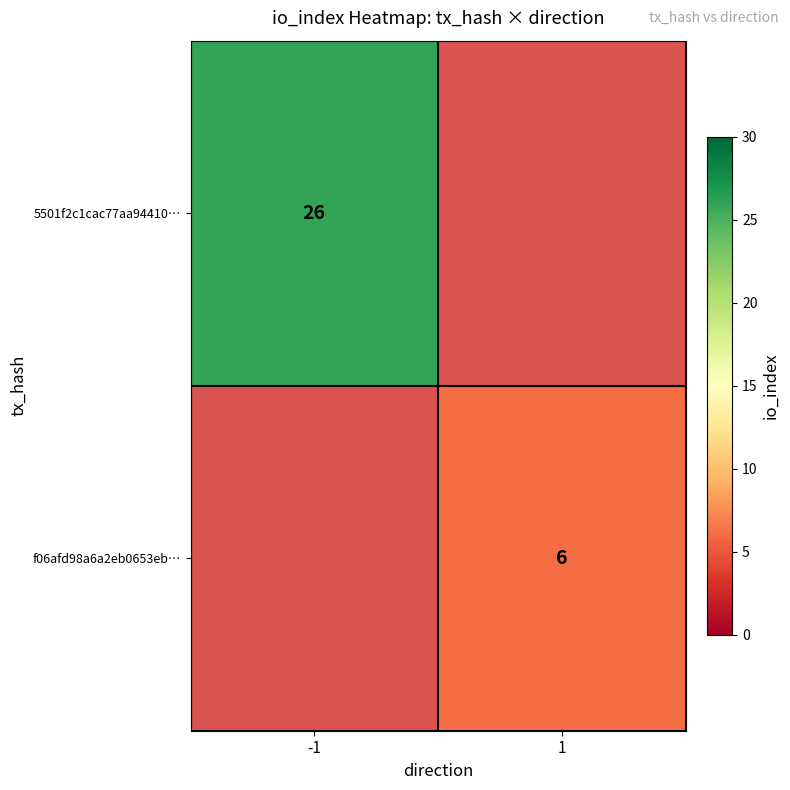

How many categories are shown in the chart?

2